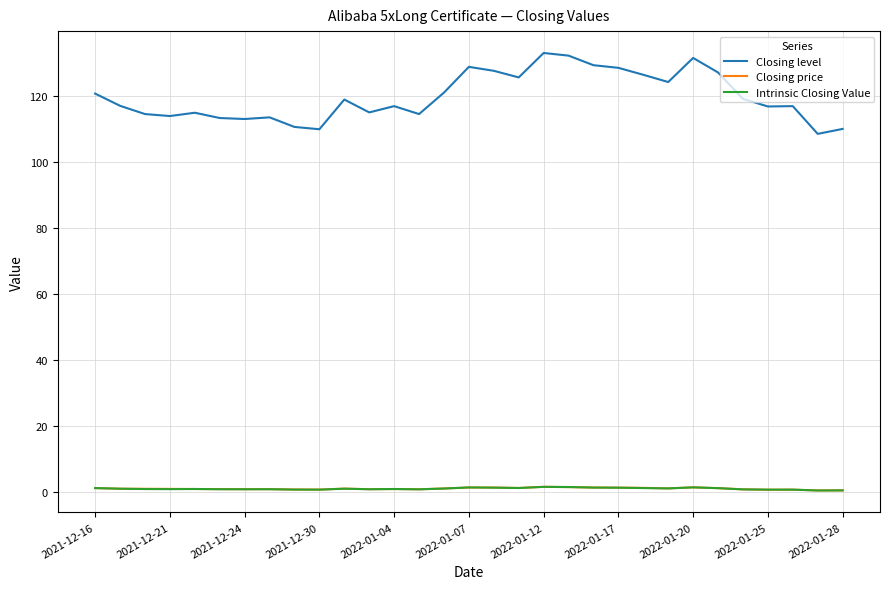

True or false: Closing level and Intrinsic Closing Value intersect in this chart.

False